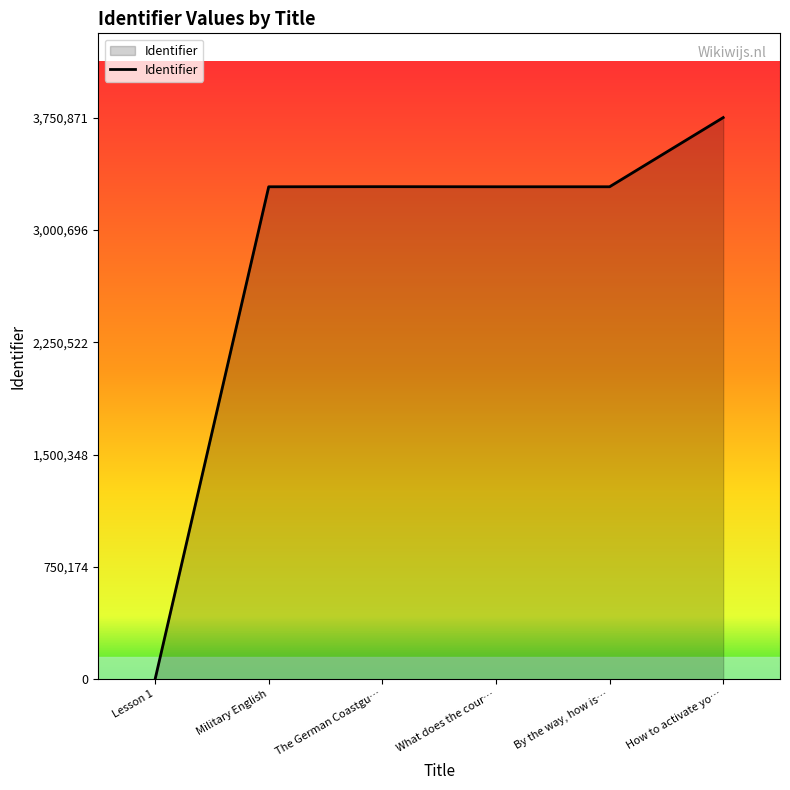

What is the ratio of the value at Military English to the value at By the way, how is…?

1.0